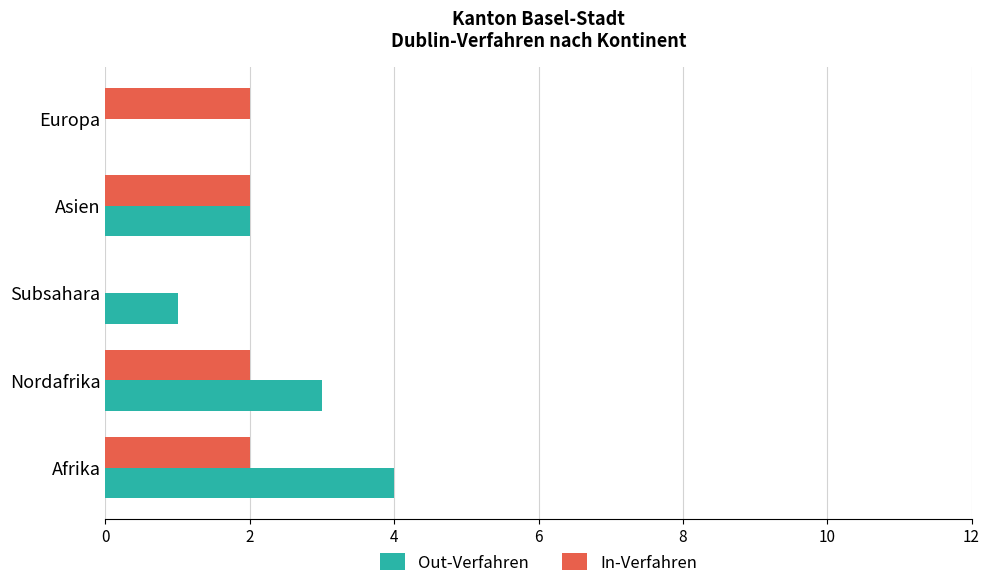

Is it true that Out-Verfahren equals -2 at Europa?

False